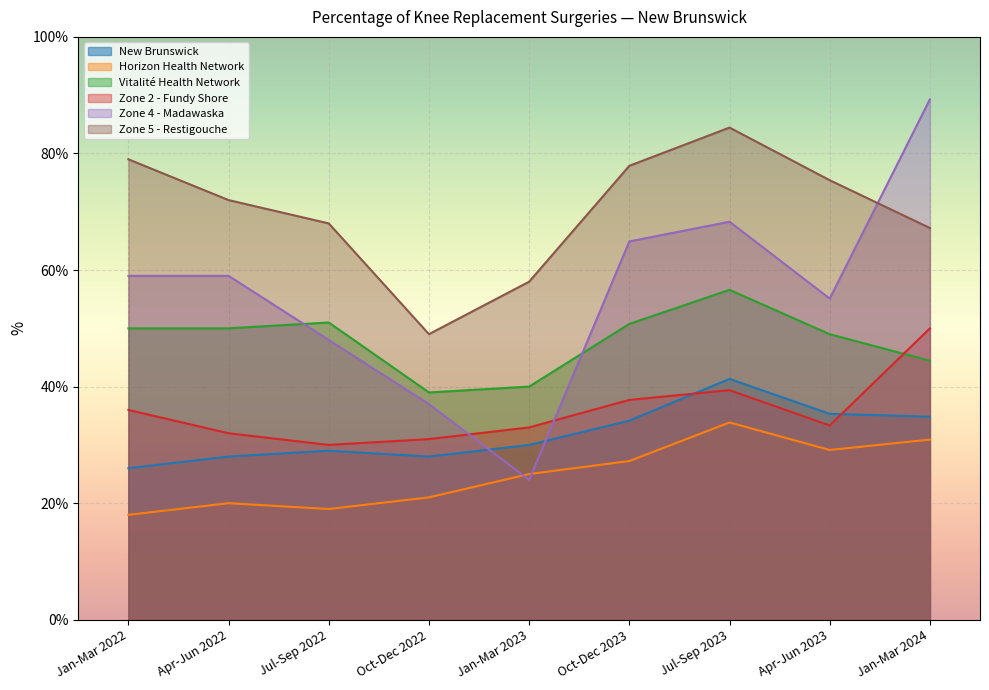

What is the difference between the Zone 2 - Fundy Shore values at Jul-Sep 2023 and Apr-Jun 2022?

7.4